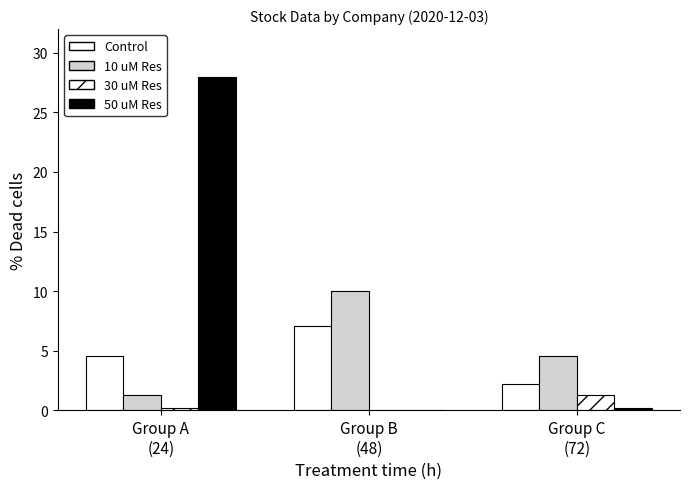

At which category is the sum across all series the highest?

Group A
(24)